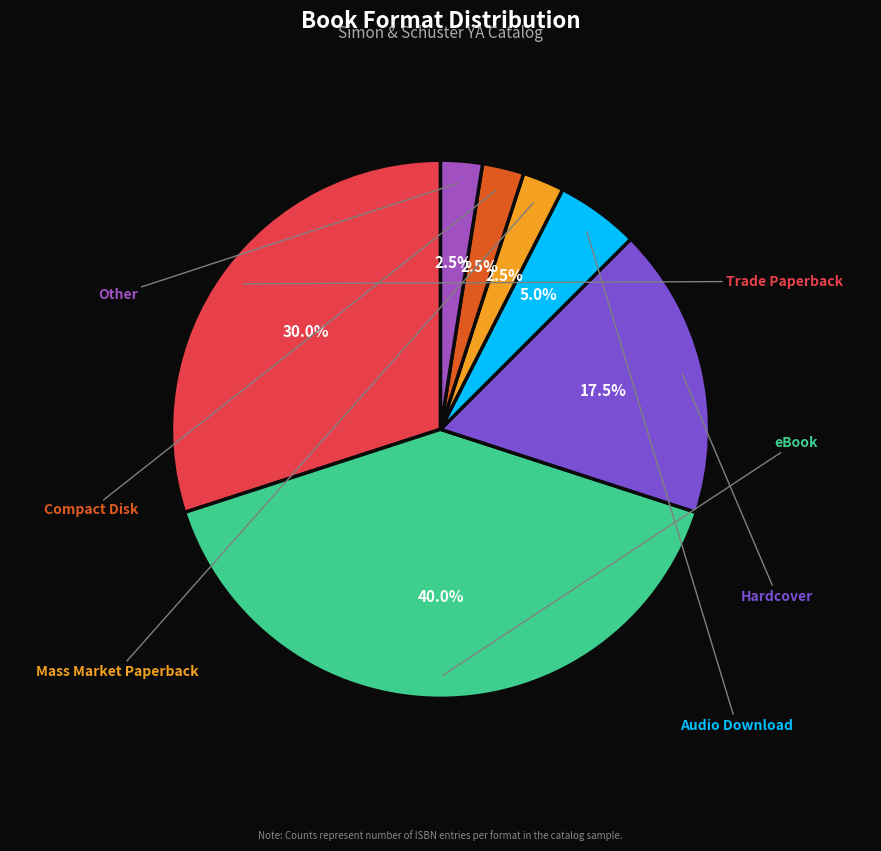

Does any single category account for the majority?

No